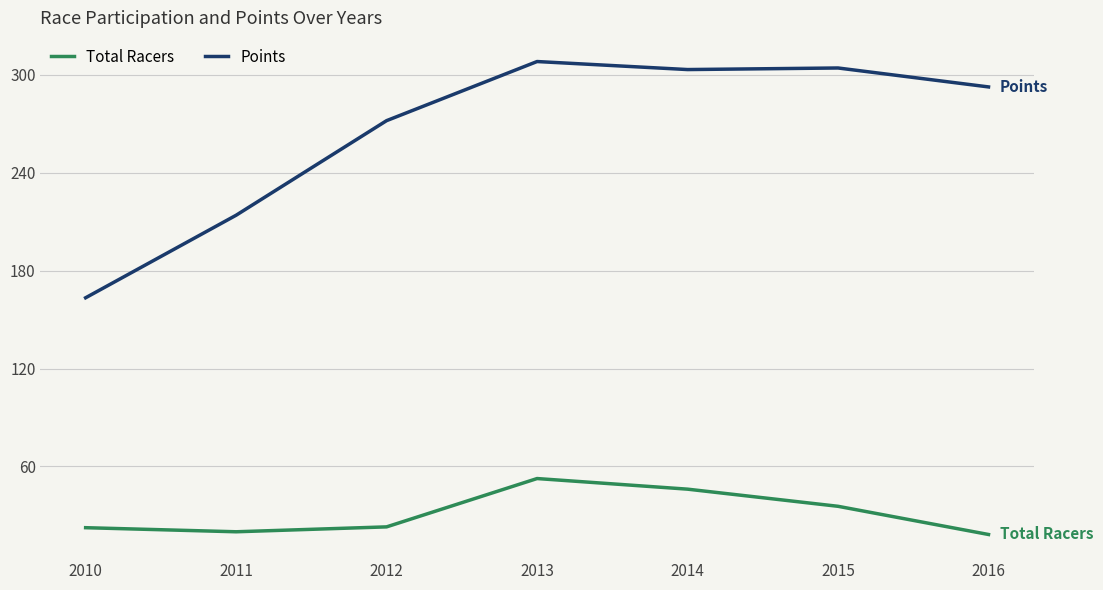

At which category is the sum across all series the highest?

2013